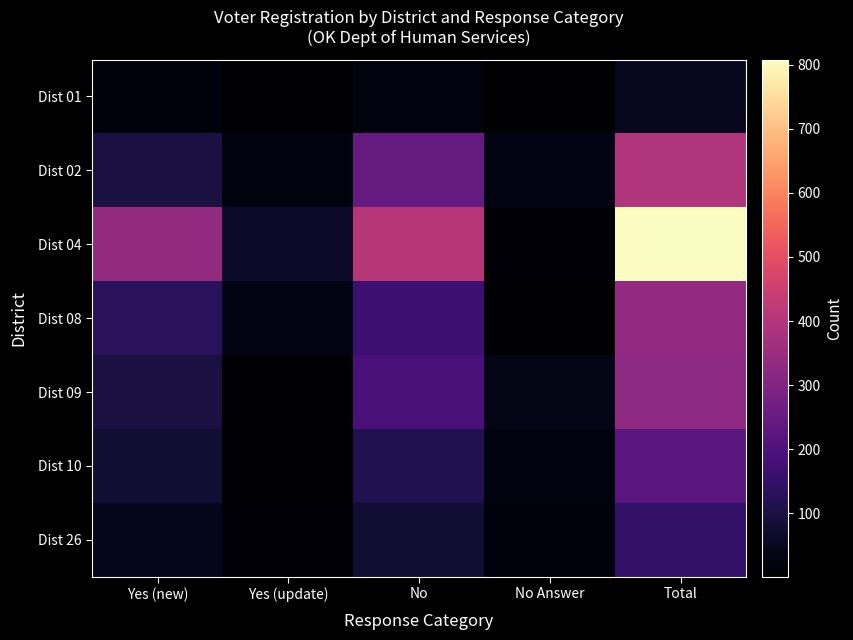

What is the spread (max minus min) of values at Yes (new)?

317